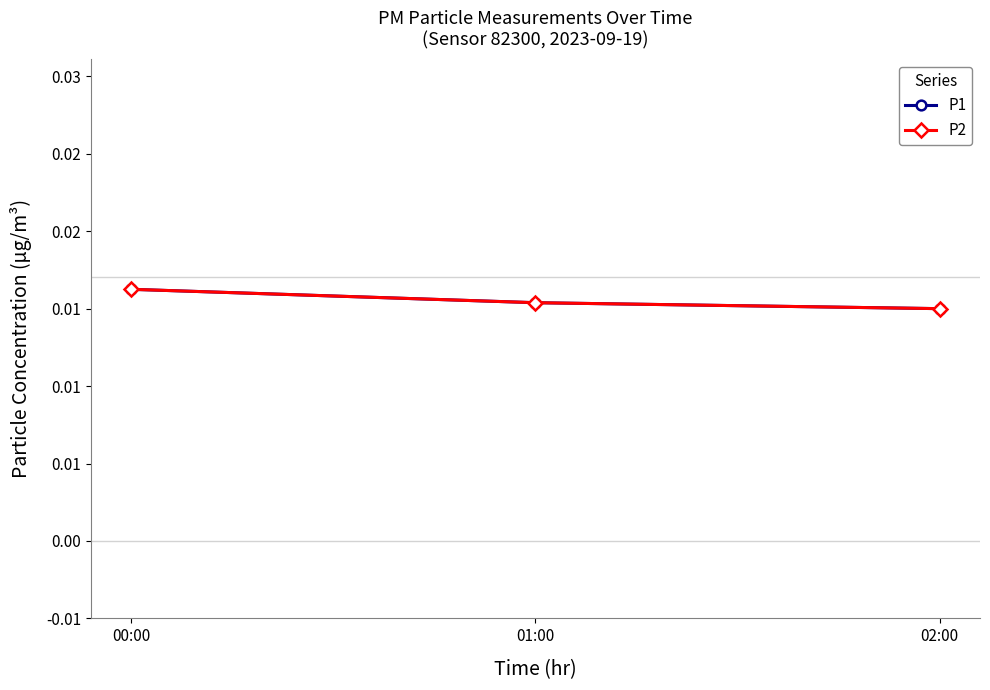

Does the chart have visible grid lines?

No